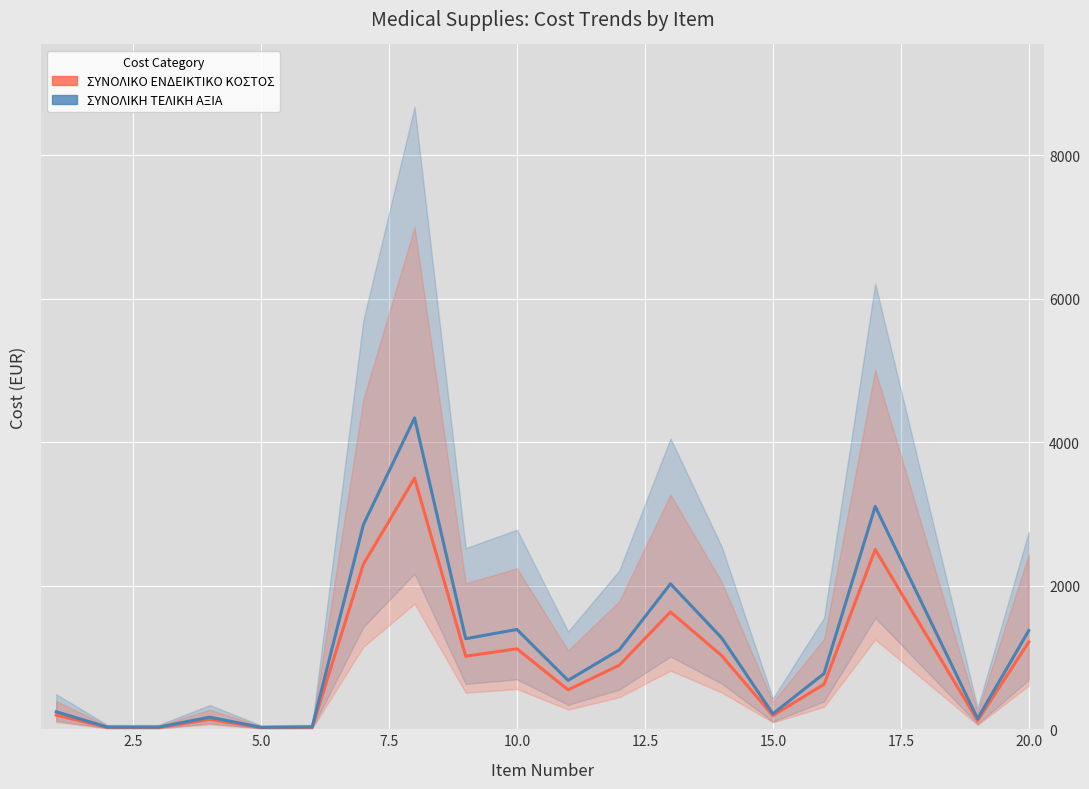

True or false: ΣΥΝΟΛΙΚΗ ΤΕΛΙΚΗ ΑΞΙΑ and ΣΥΝΟΛΙΚΟ ΕΝΔΕΙΚΤΙΚΟ ΚΟΣΤΟΣ ΠΛΕΟΝ ΦΠΑ intersect in this chart.

False